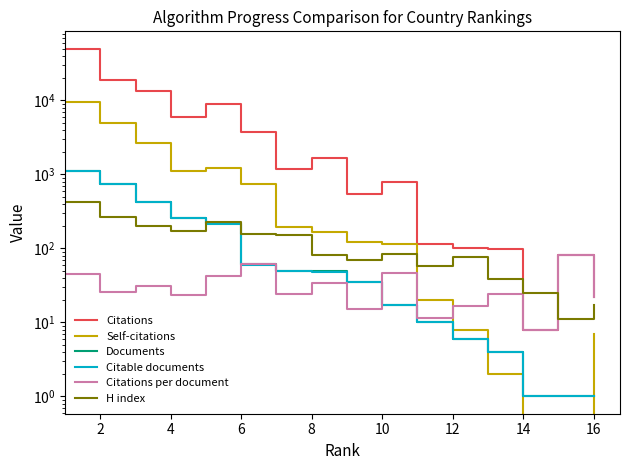

What is the difference between the maximum and minimum values in the Documents series?

1111.0